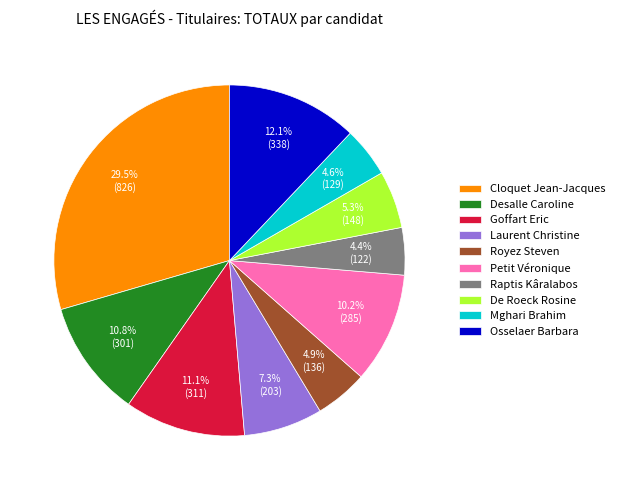

How many segments does this pie chart have?

10